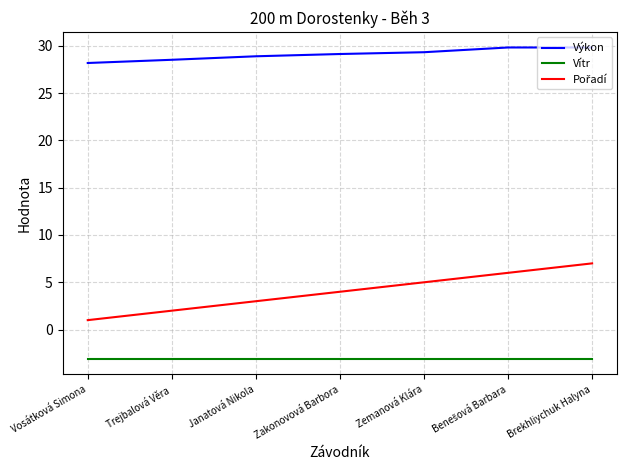

The value of Vítr at Zemanová Klára is -3.1. True or false?

True